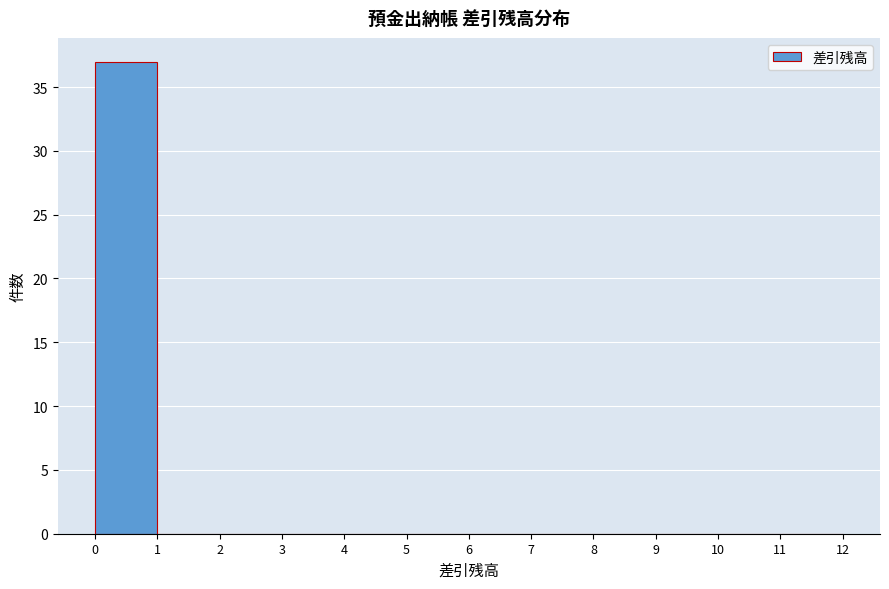

Over which range of the x-axis is the bar tallest?

0 to 1